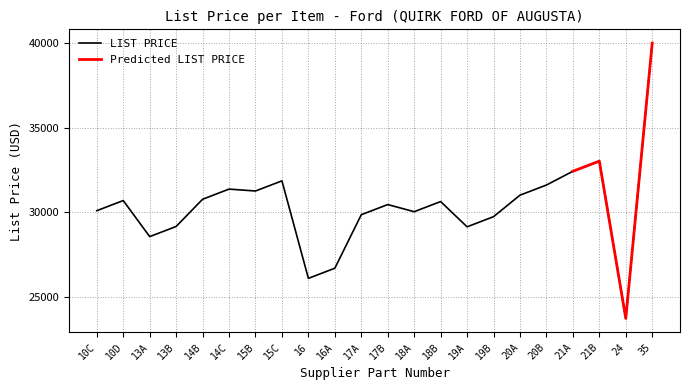

How many points are higher than both their immediate neighbors (excluding endpoints)?

6